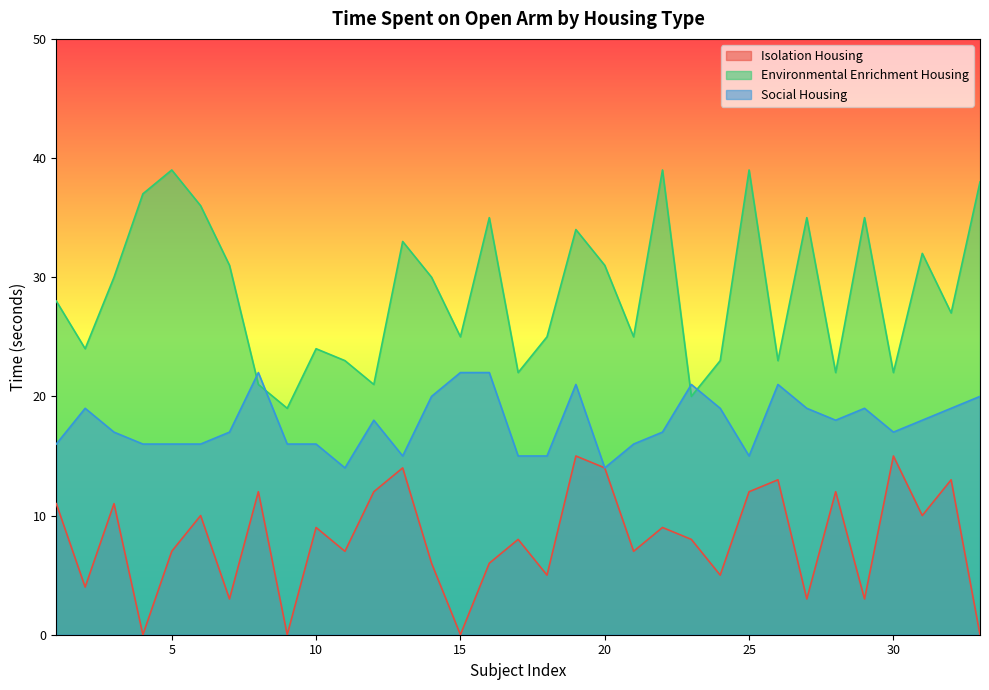

What is the average value of the Social Housing series?

18